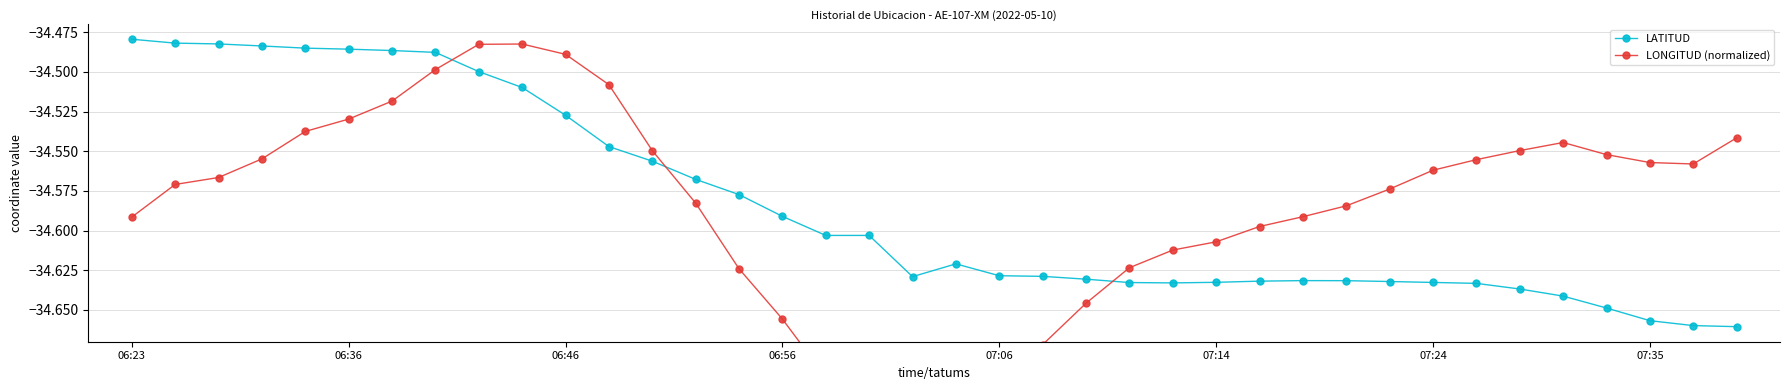

True or false: LATITUD has more than 1 points higher than both neighbors.

True